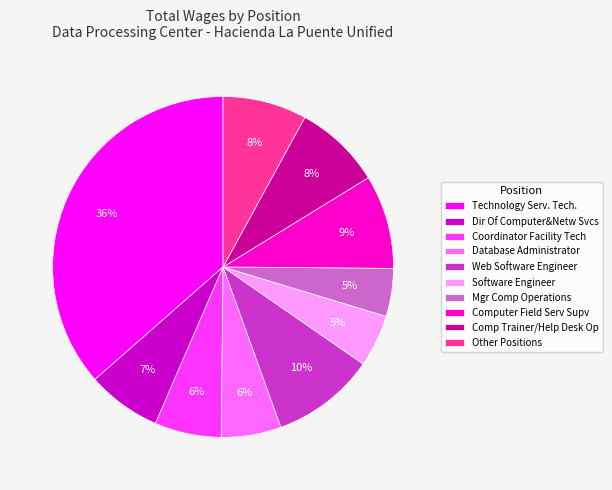

The Database Administrator slice represents 1% of the pie. True or false?

False